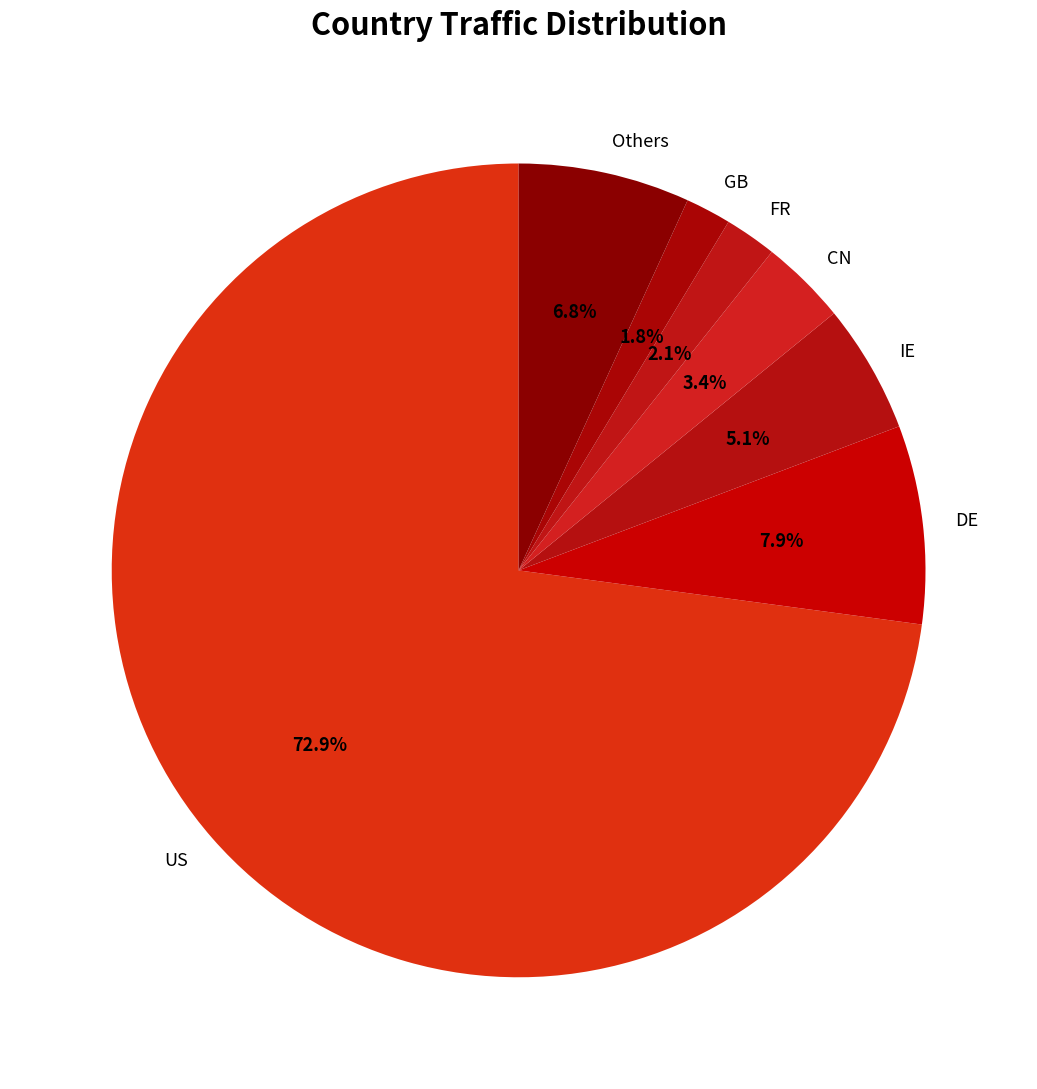

Which has a higher value, DE or FR?

DE